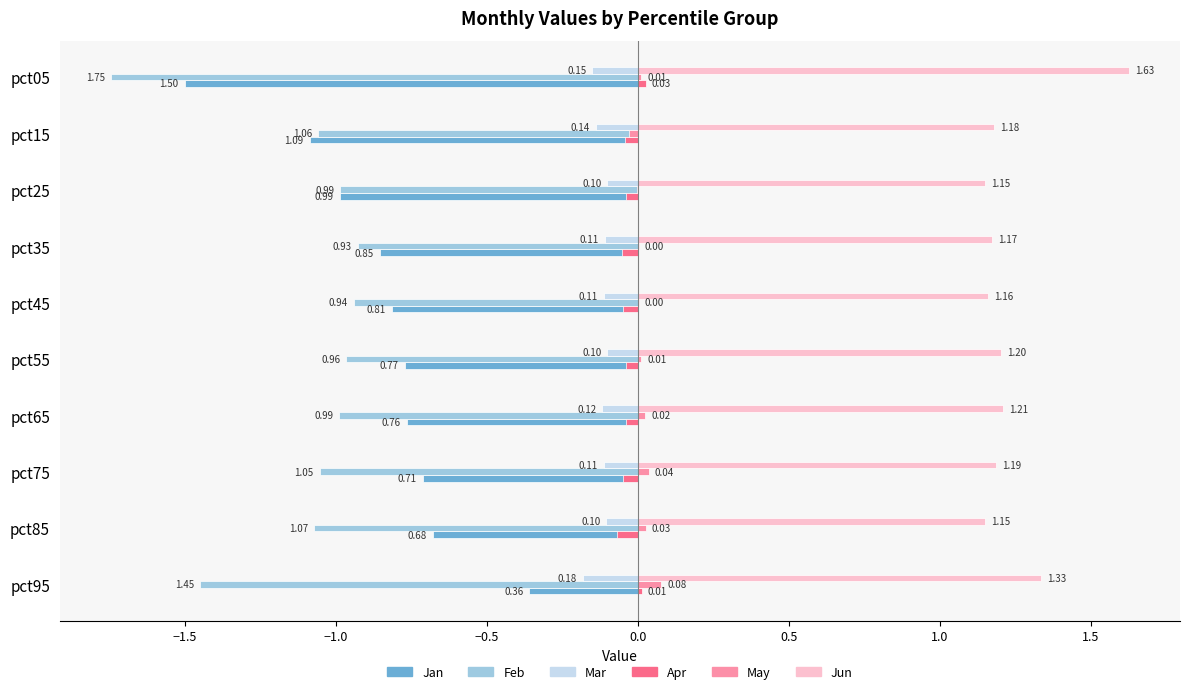

Count the number of data series in this chart.

6